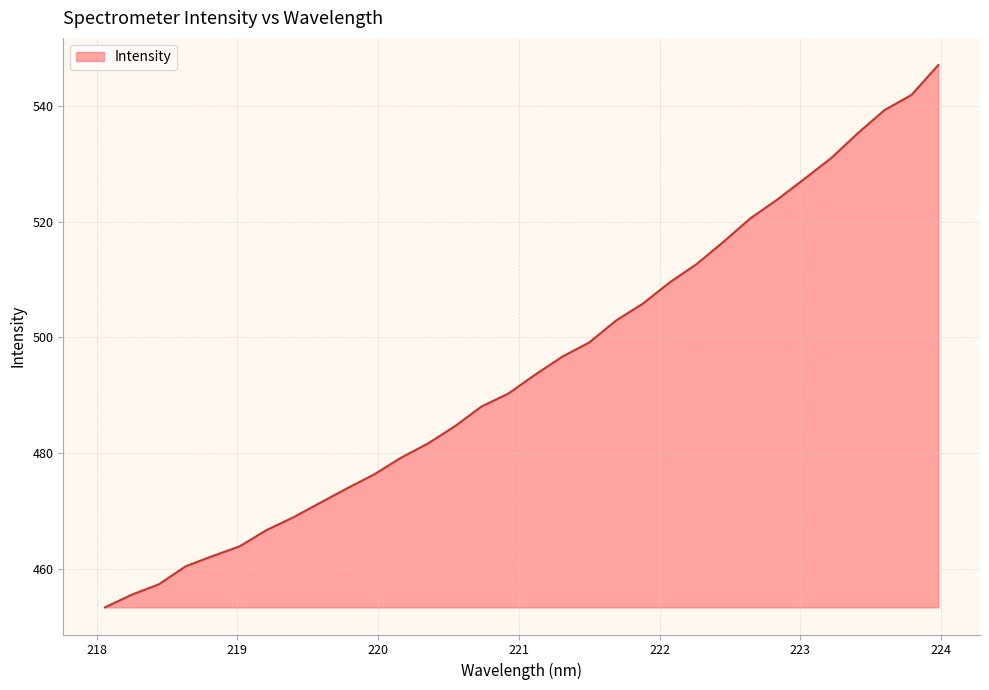

What is the maximum value shown in the chart?

547.1